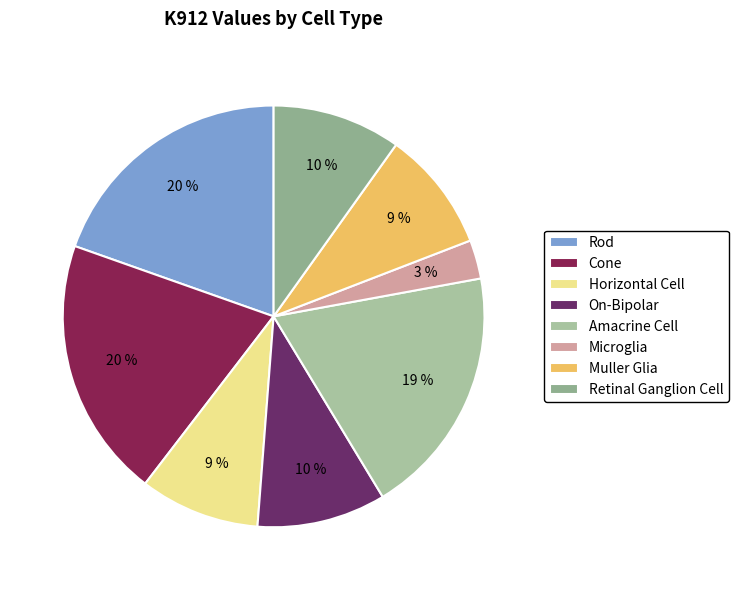

To the nearest percent, what is the average slice percentage?

12%